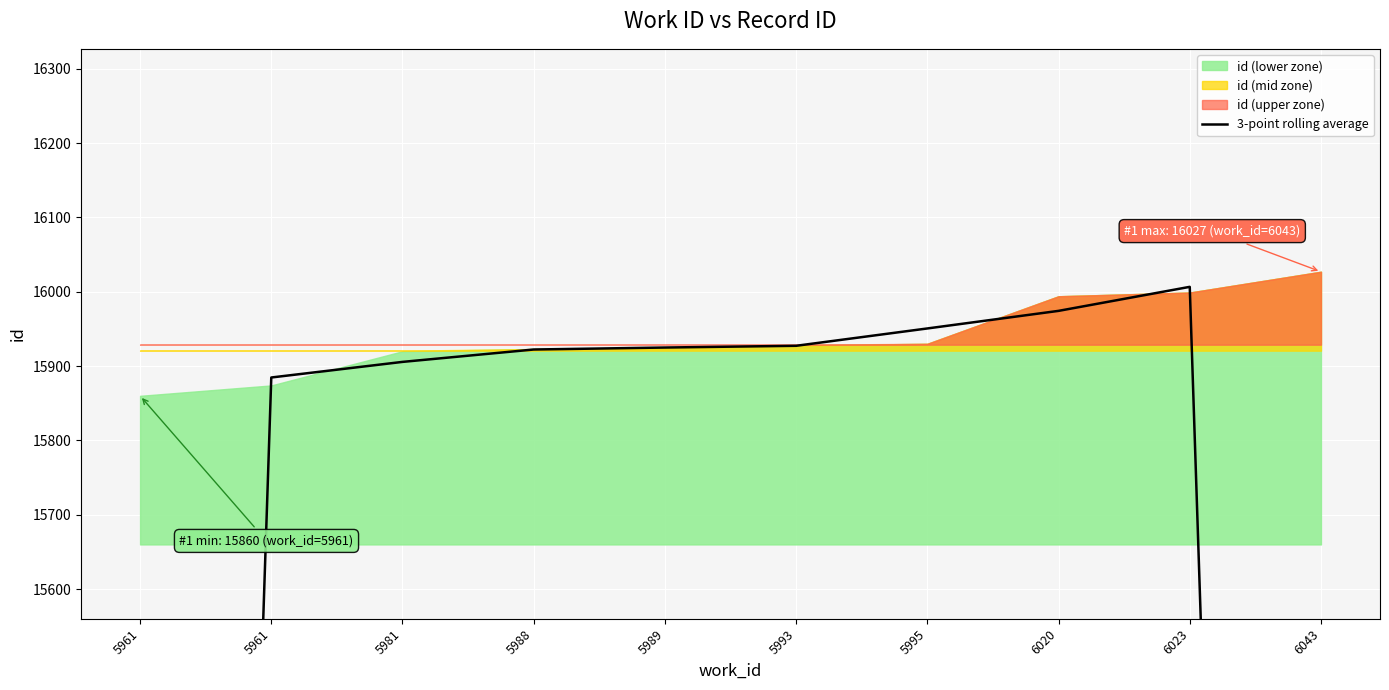

Approximately how many times larger is the value at 5981 compared to 5988?

1.0